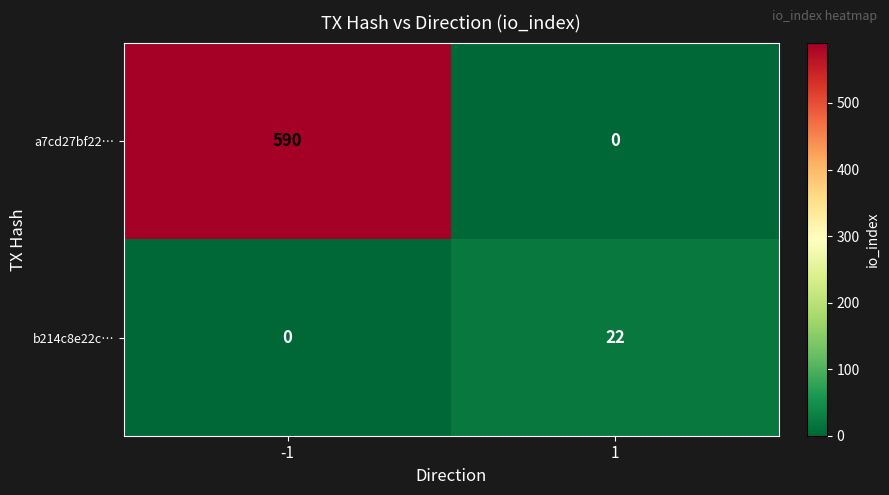

What is the difference between the a7cd27bf22… values at 1 and -1?

590